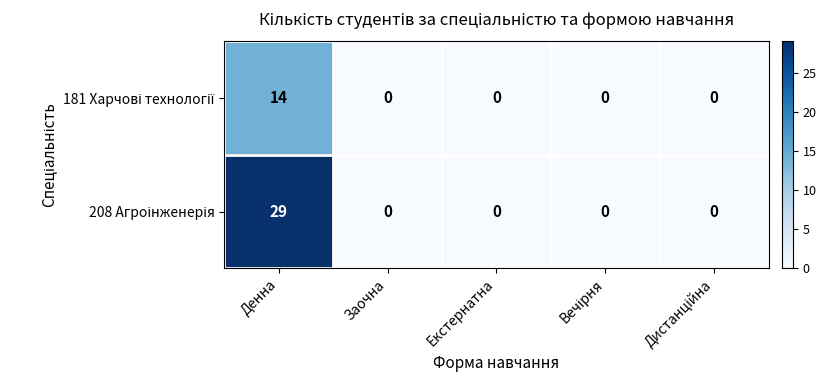

At how many categories does at least one series exceed 4?

1